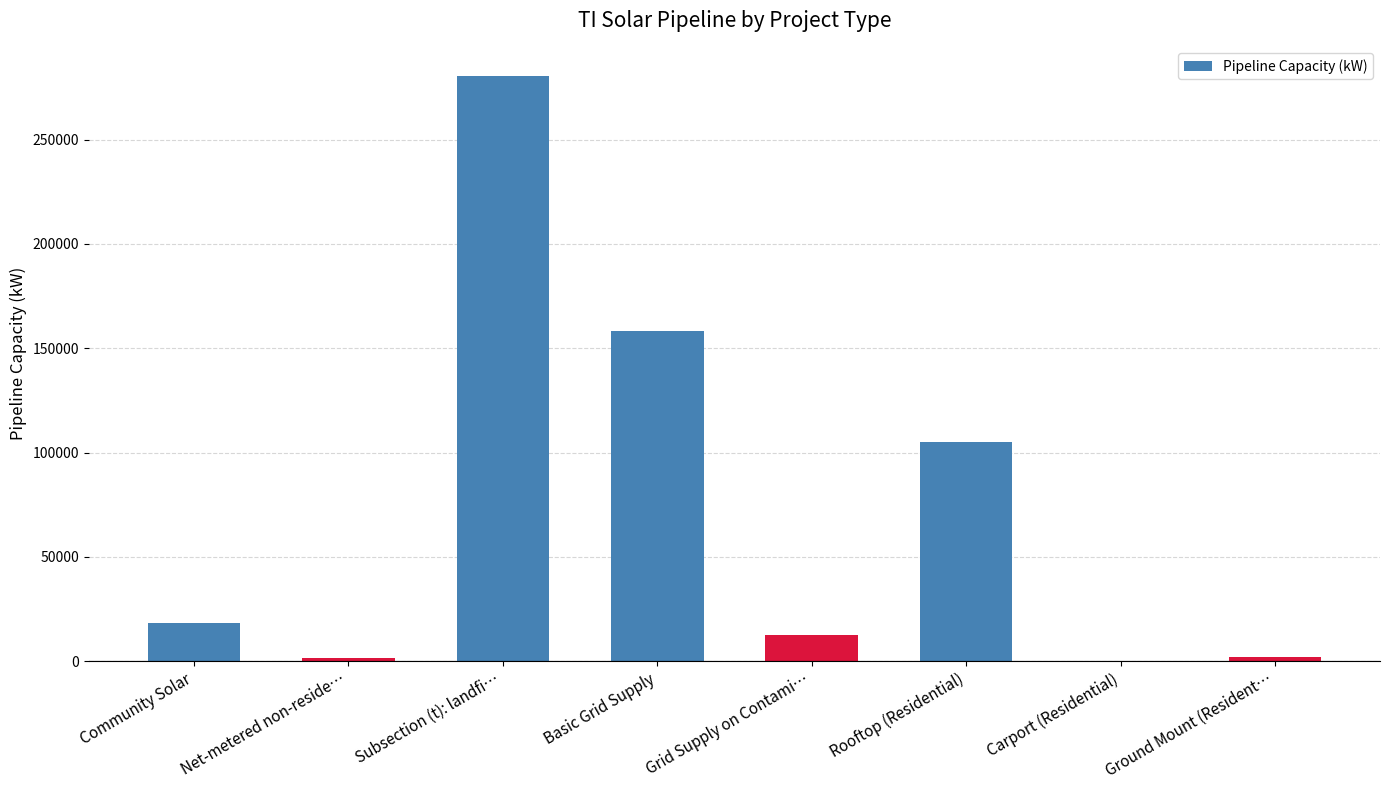

Between Community Solar and Ground Mount (Resident…, which is larger?

Community Solar